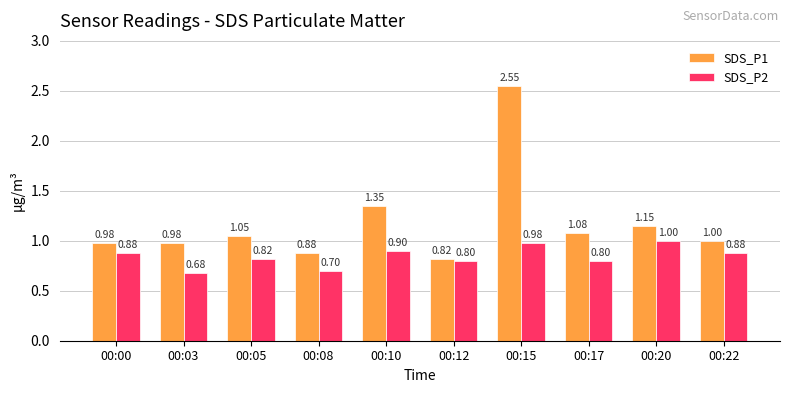

At which category is the sum across all series the highest?

00:15